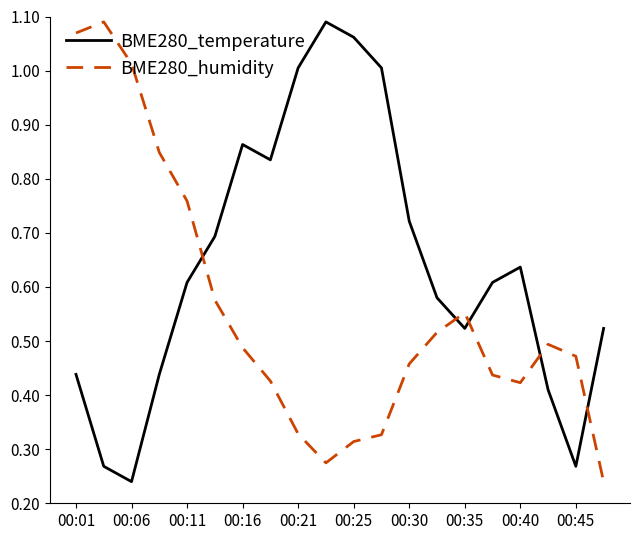

Which series has the largest total across all categories?

BME280_temperature